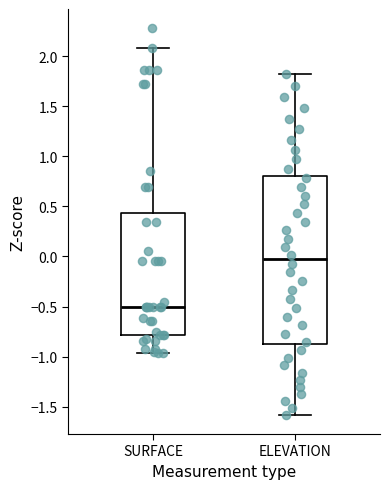

Where does the median line of the box for ELEVATION sit on the y-axis? The values are not printed on the chart, so give them approximately, as read against the axis.

-0.05